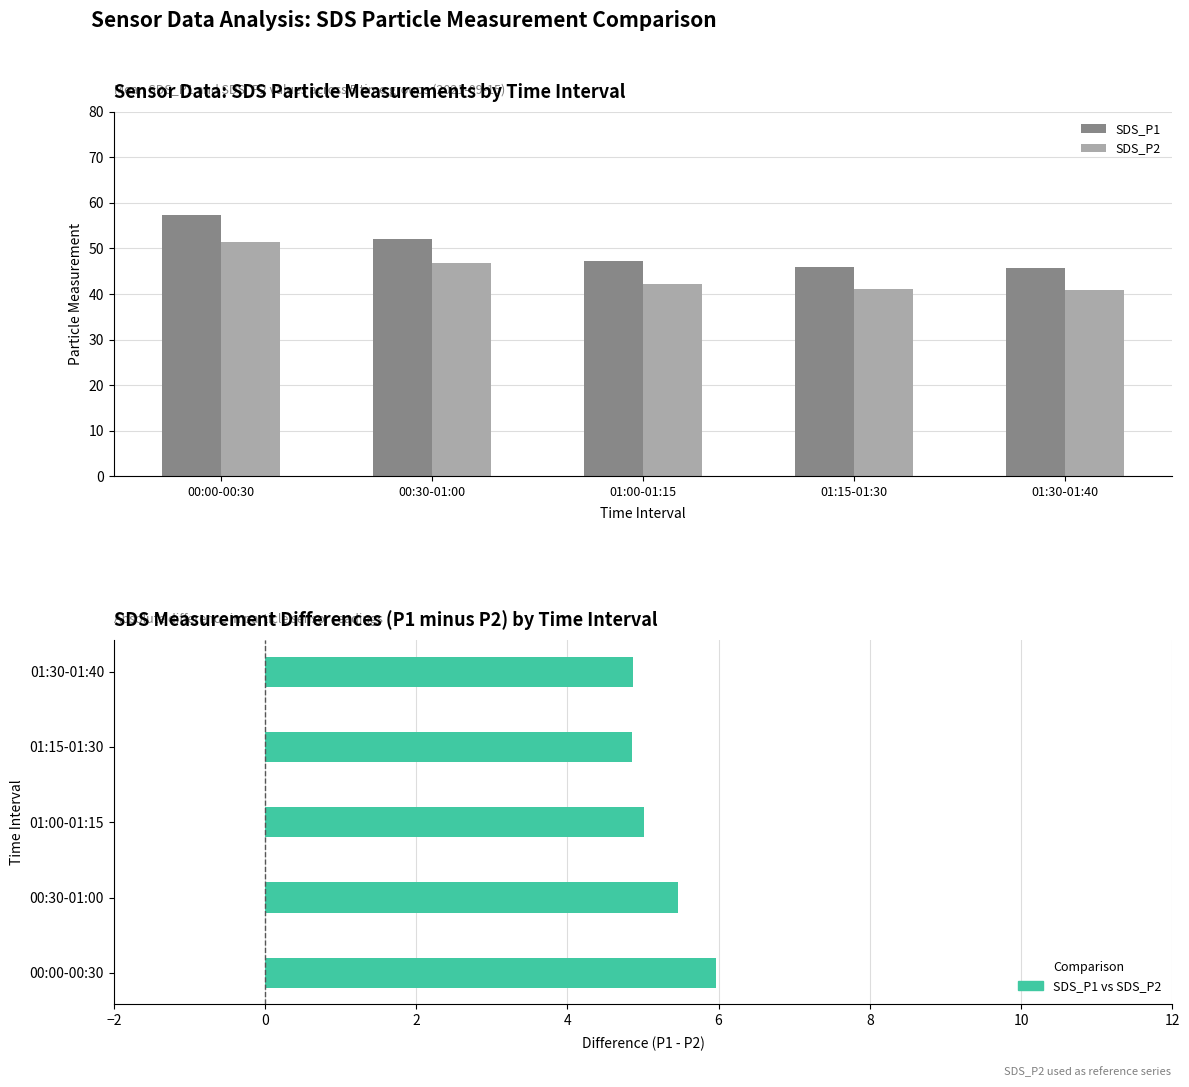

How many distinct data groups are displayed?

3